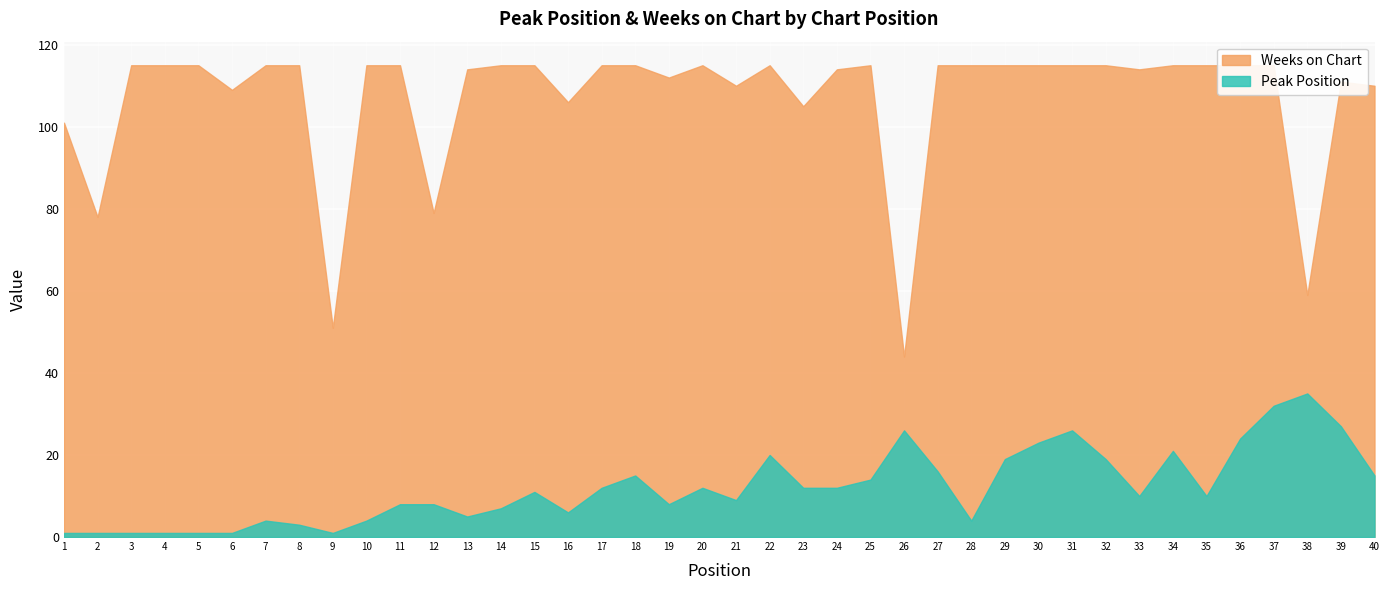

What is the total value across all series at 38?

94